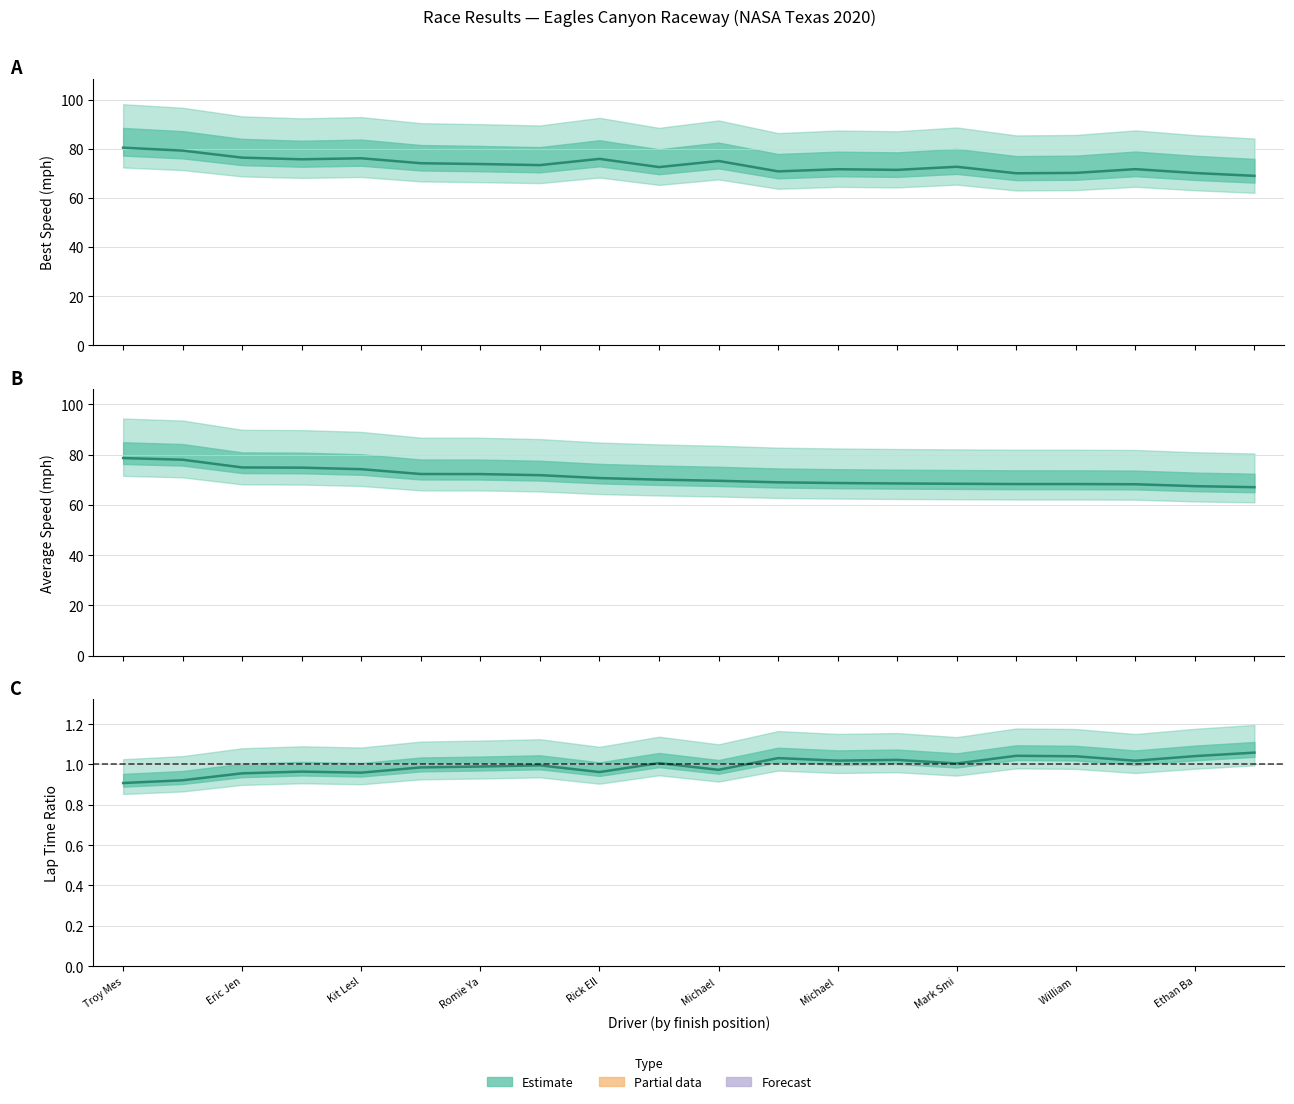

Between Troy Mes and Eric Jen, which is larger?

Troy Mes